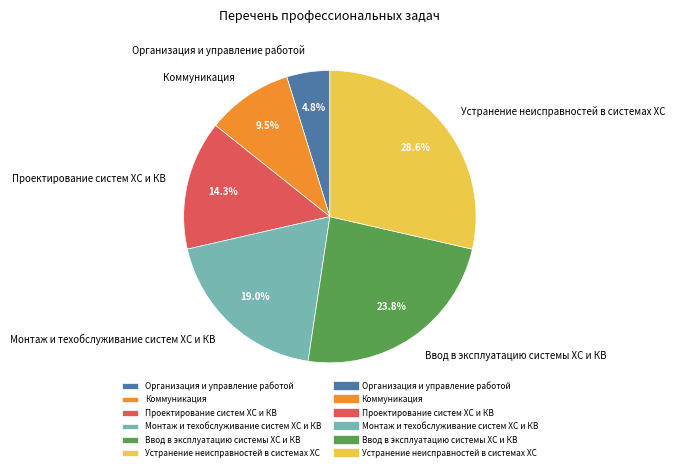

Rank the categories by value from highest to lowest.

Устранение неисправностей в системах ХС, Ввод в эксплуатацию системы ХС и КВ, Монтаж и техобслуживание систем ХС и КВ, Проектирование систем ХС и КВ, Коммуникация, Организация и управление работой